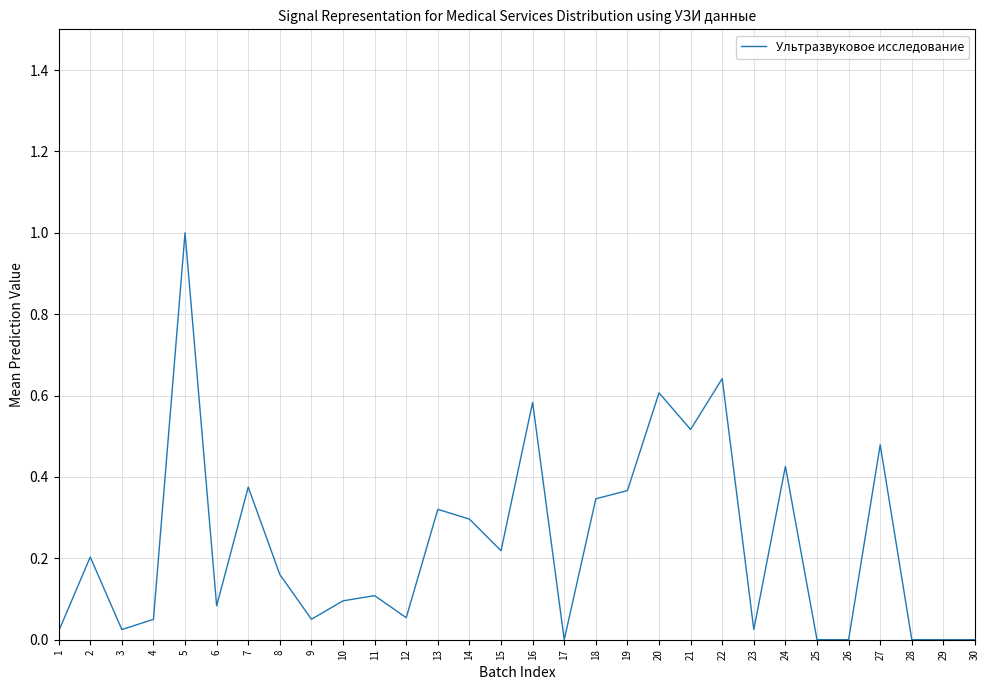

The value at 14 is 0.3. True or false?

True